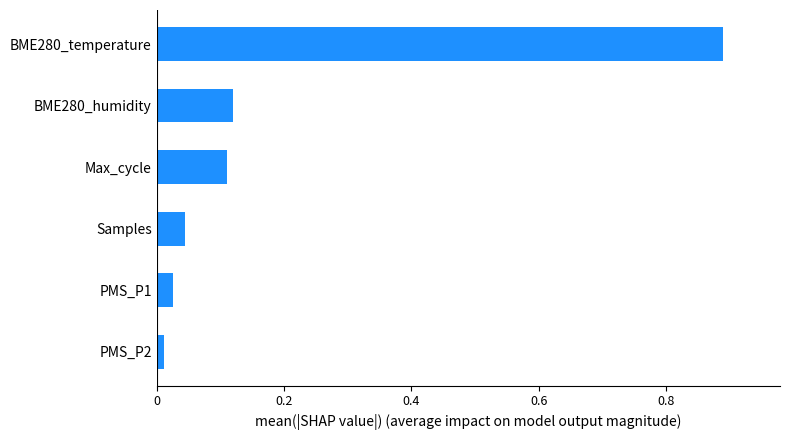

The chart shows a value of 0.1 at Samples. True or false?

False